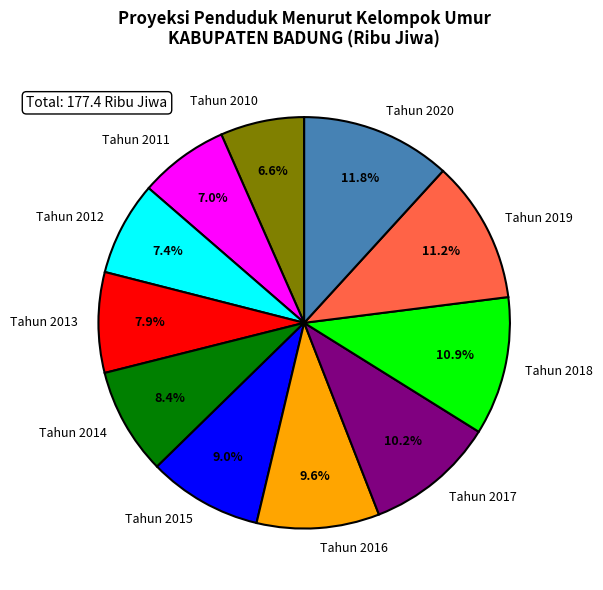

Which slice is the largest?

Tahun 2020